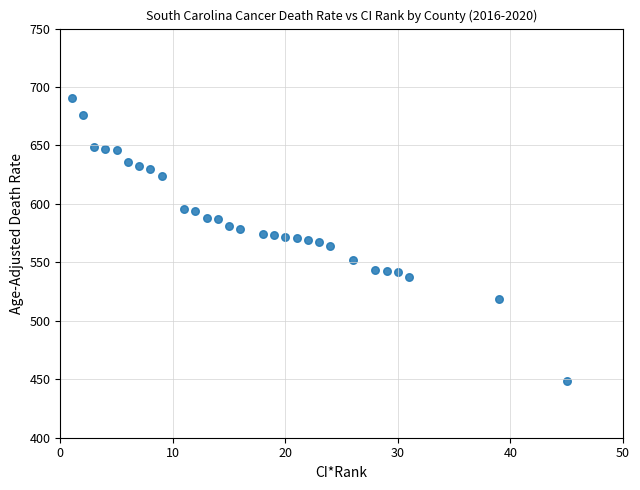

What is the range of Y values (max minus min)?

241.7